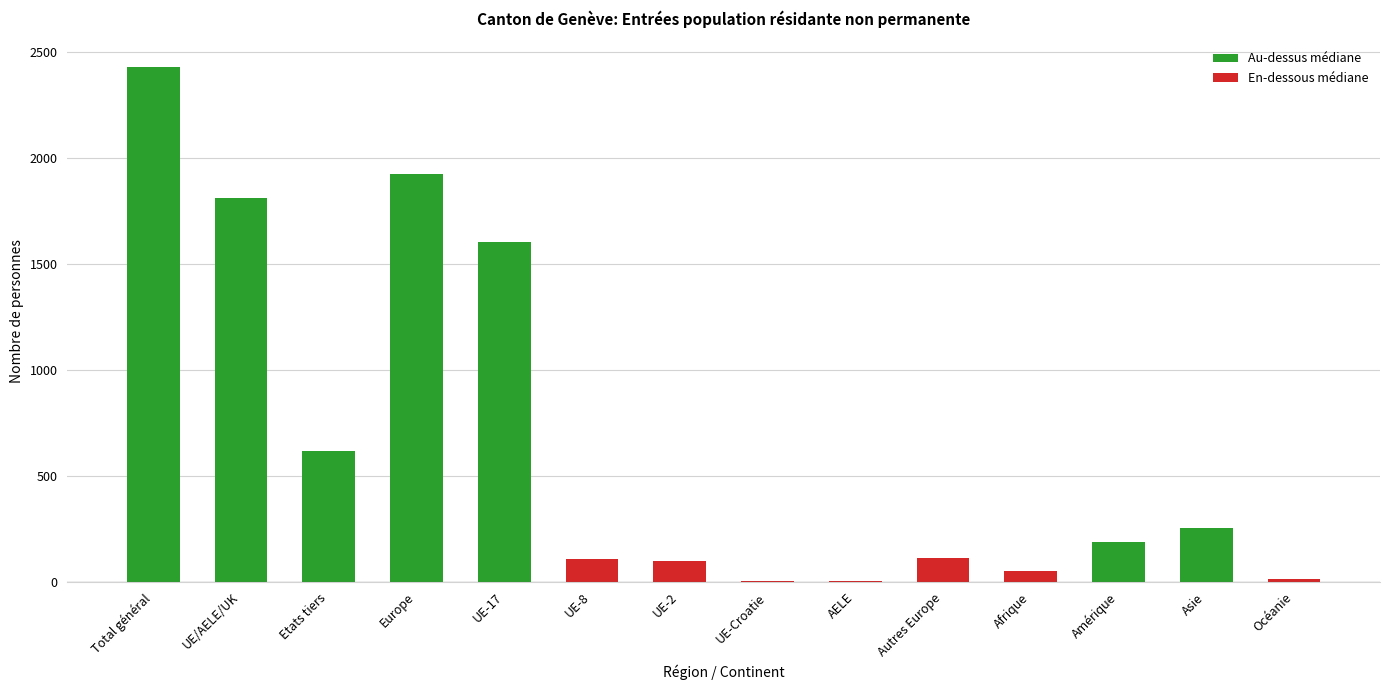

Between Etats tiers and Afrique, which is larger?

Etats tiers